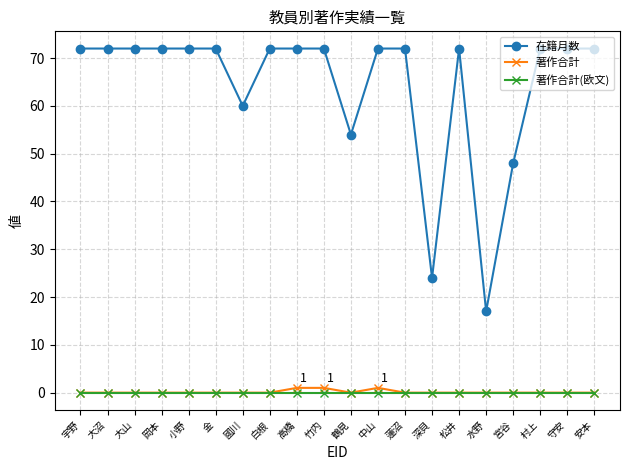

What is the difference between the second highest and second lowest values in the 在籍月数 series?

48